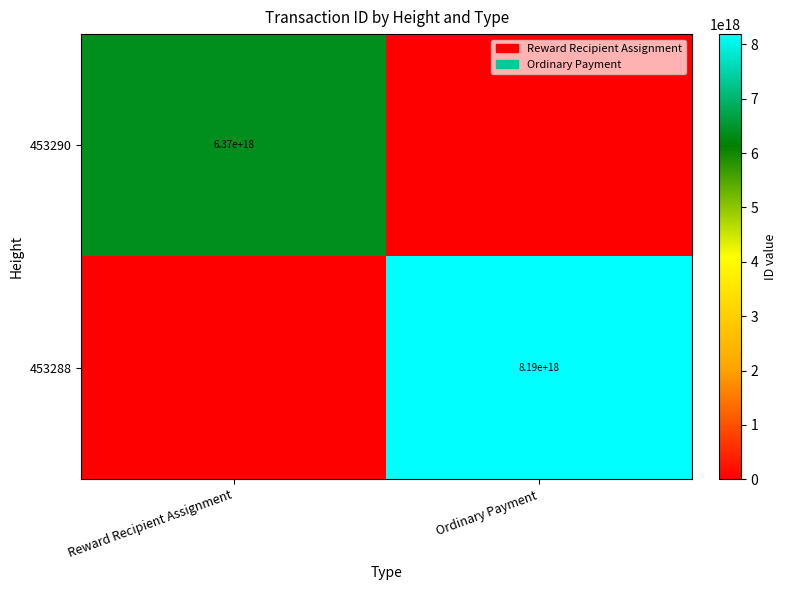

At how many categories does at least one series exceed 453221515927111616?

2